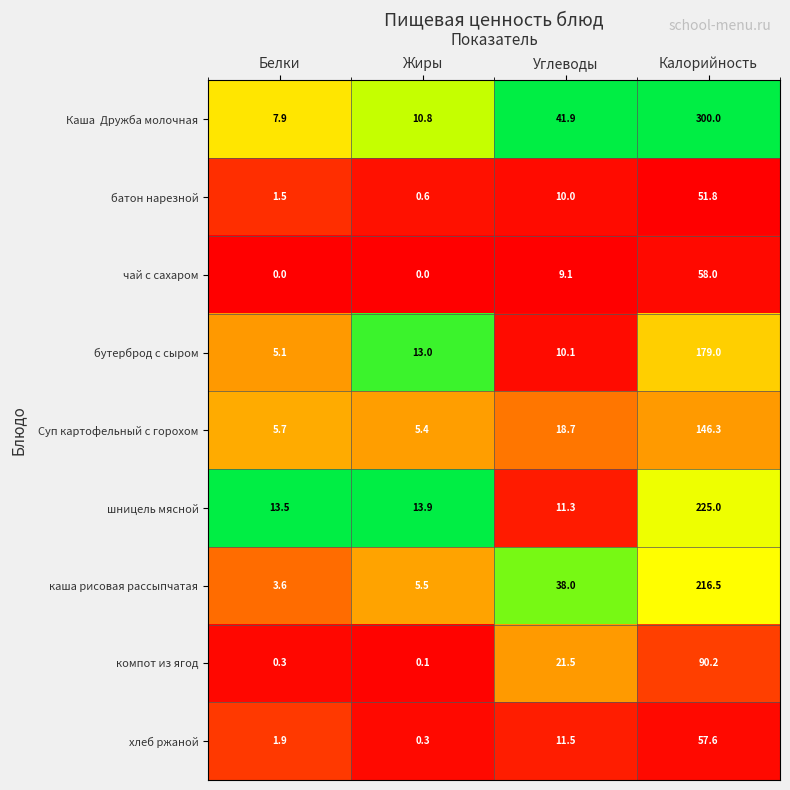

How many categories are shown in the chart?

4